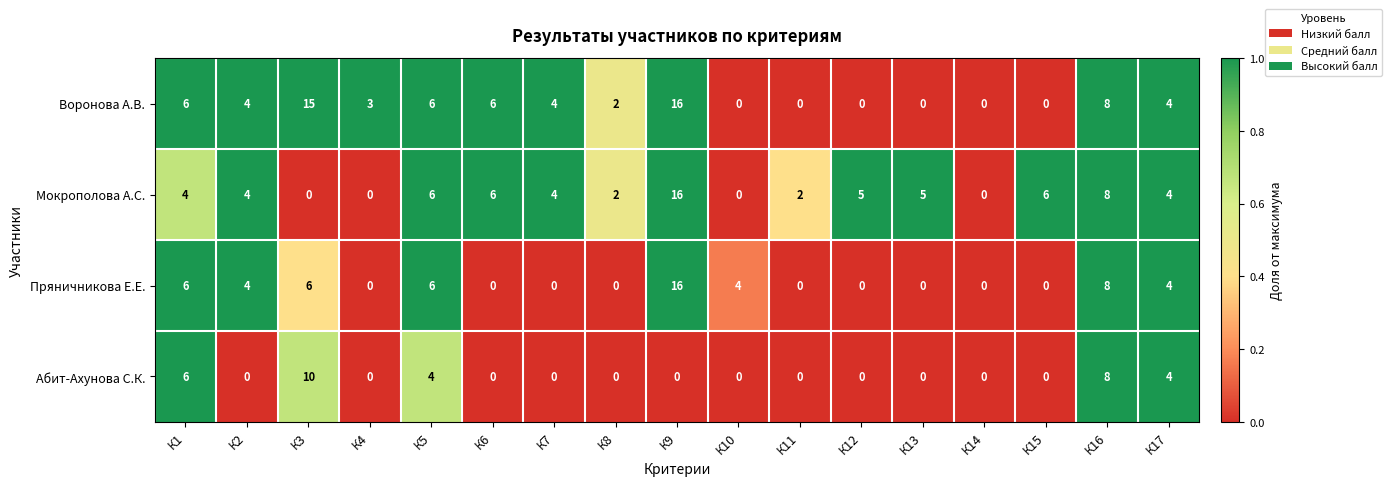

True or false: Мокрополова А.С. has a value of 8 at К16.

True